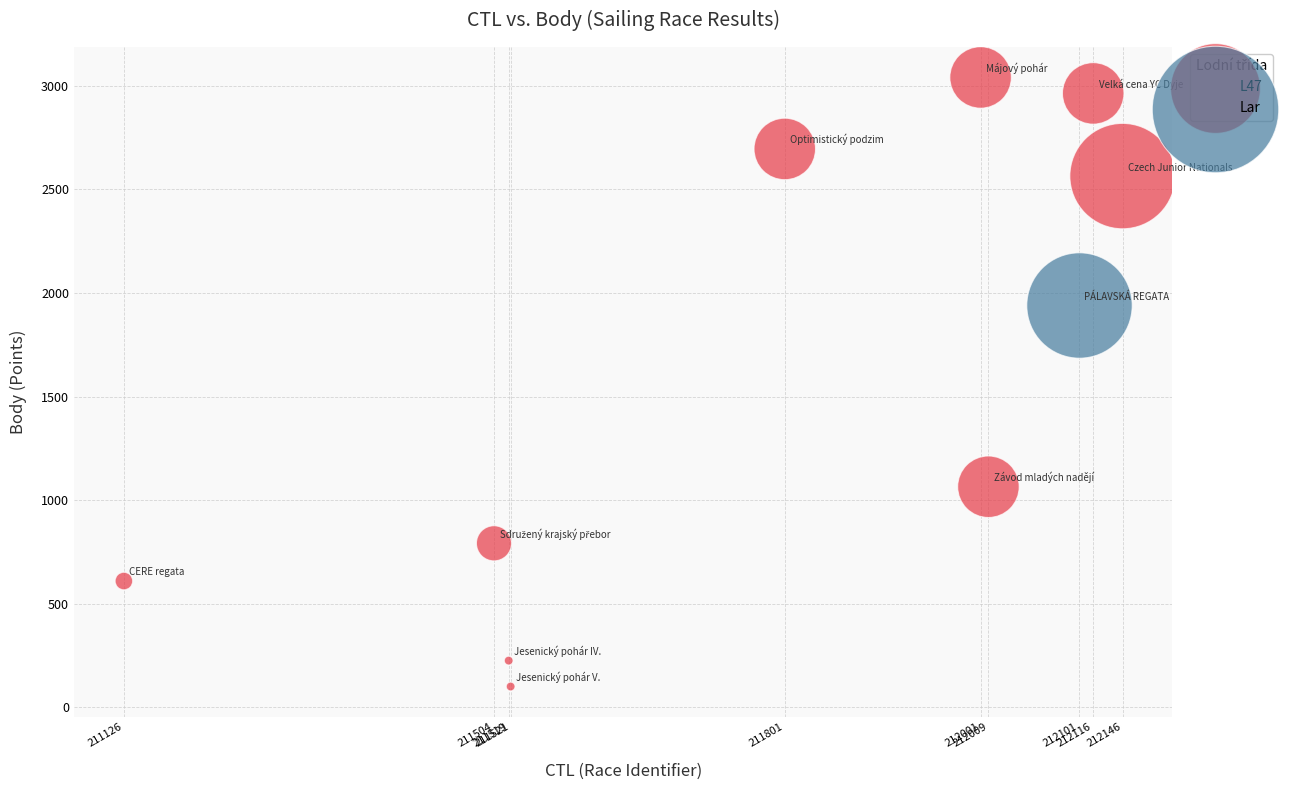

What are all the series names shown in the legend?

L47, Lar